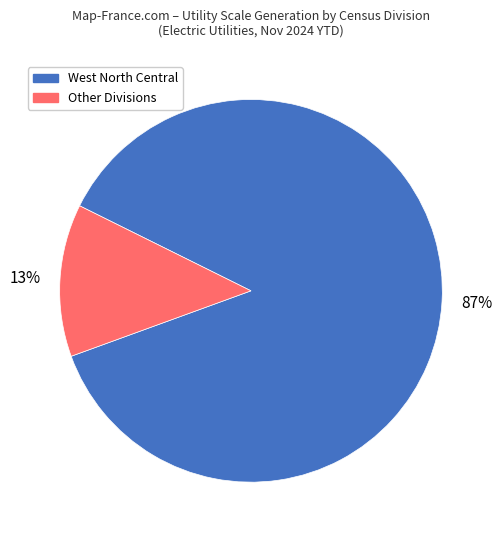

To the nearest percent, what is the difference between the largest and smallest slice percentages?

74%